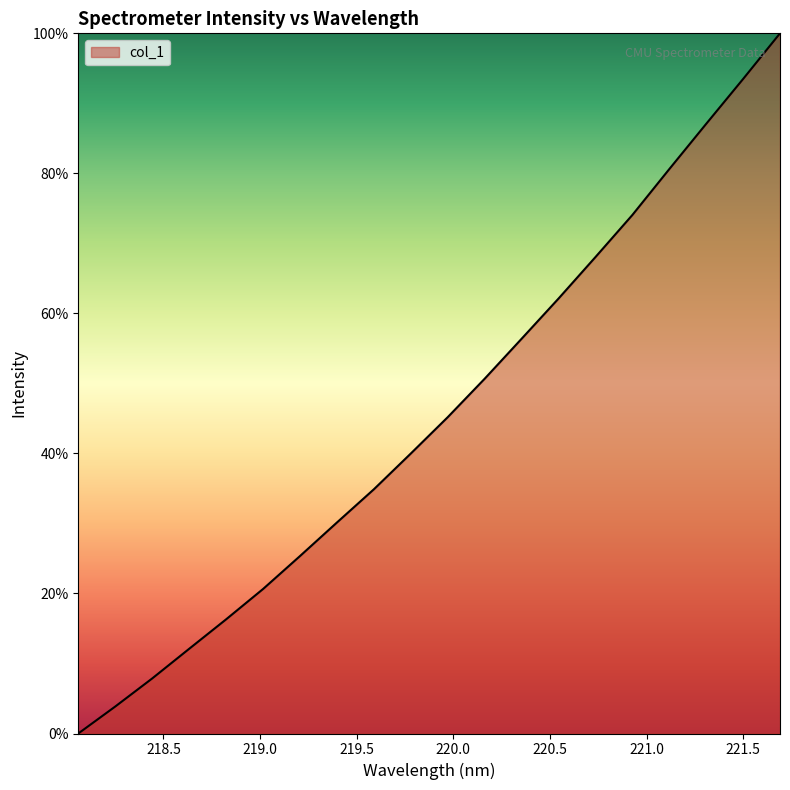

How many lines are shown in the chart?

1